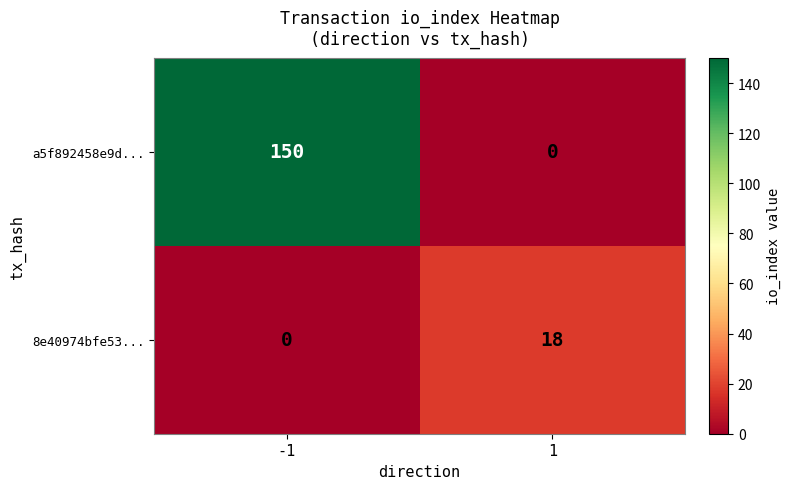

Which series has the widest spread of values?

a5f892458e9d...